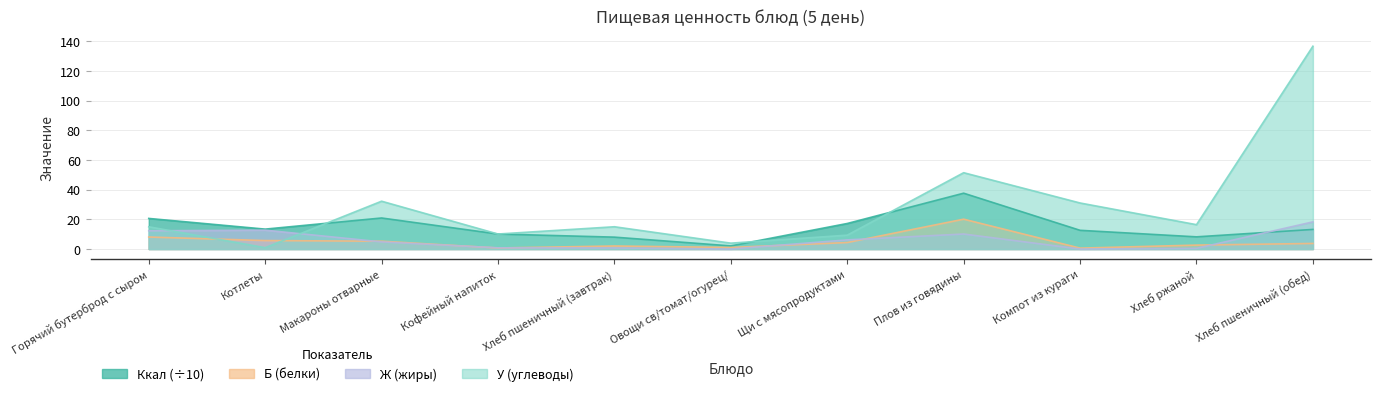

The value of Ккал at Хлеб ржаной is 8.2. True or false?

True